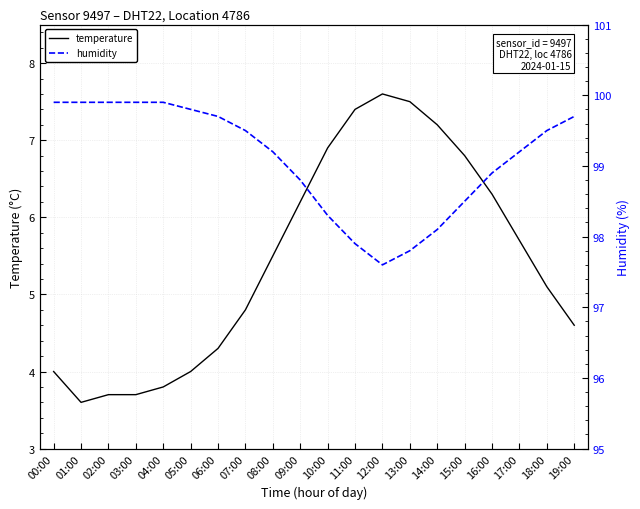

Which category has the highest value across all series?

00:00